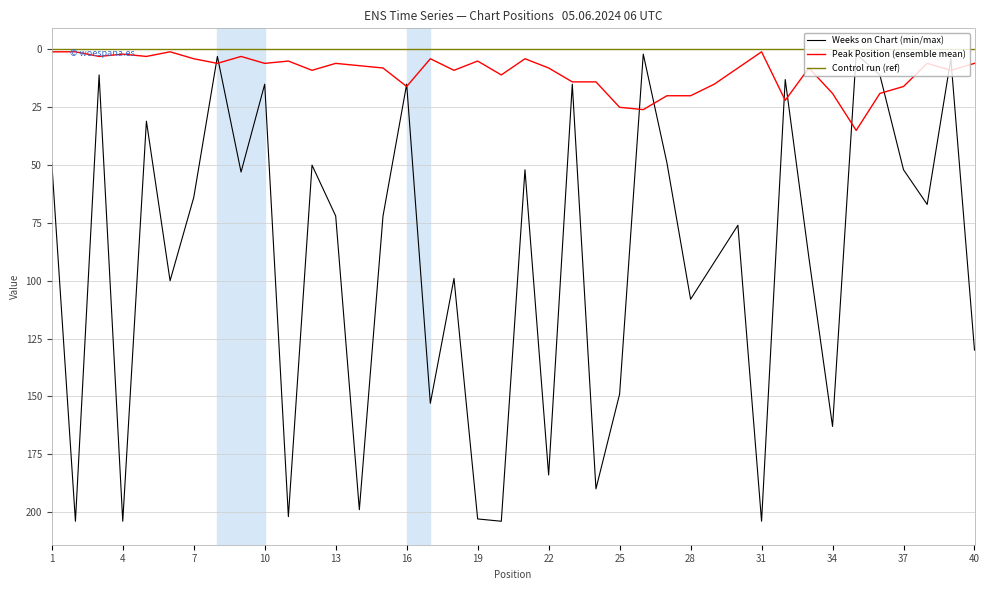

The value of Peak Position (ensemble mean) at 16 is 16. True or false?

True